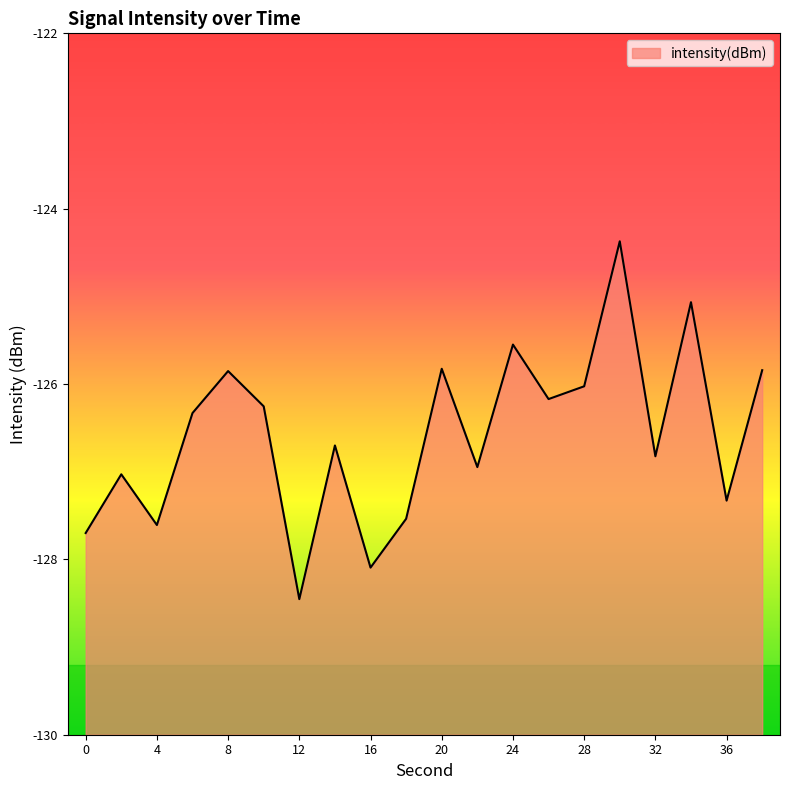

What is the change in value from 6 to 10?

+0.1